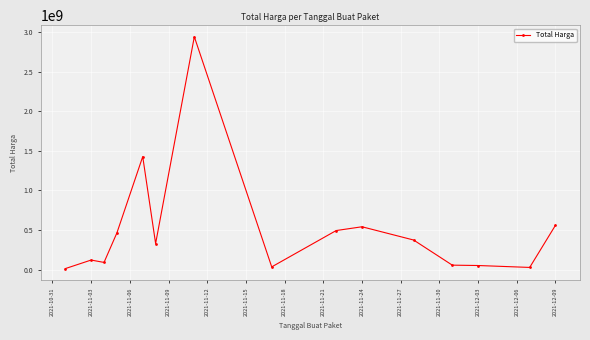

What is the difference between the maximum and second lowest values?

2911551240